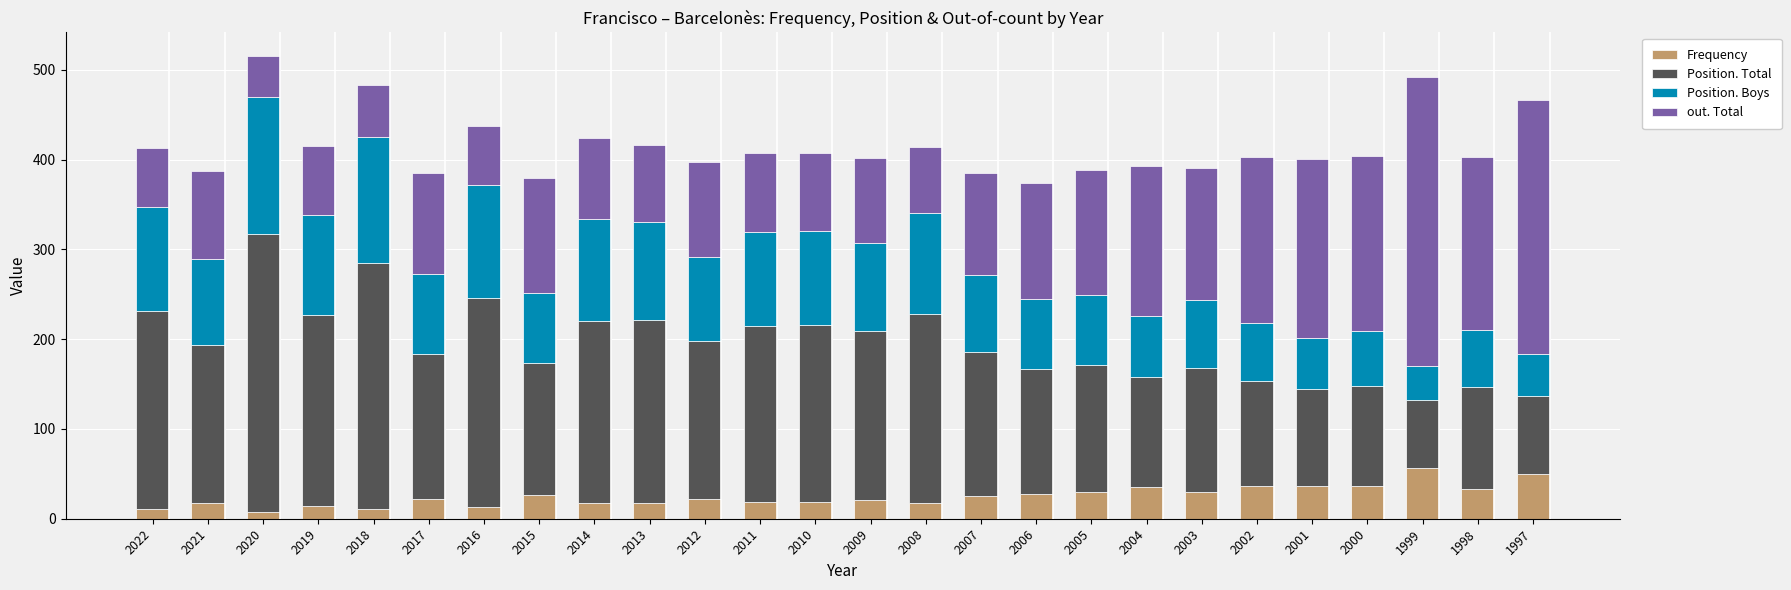

What is the maximum value for Frequency?

57